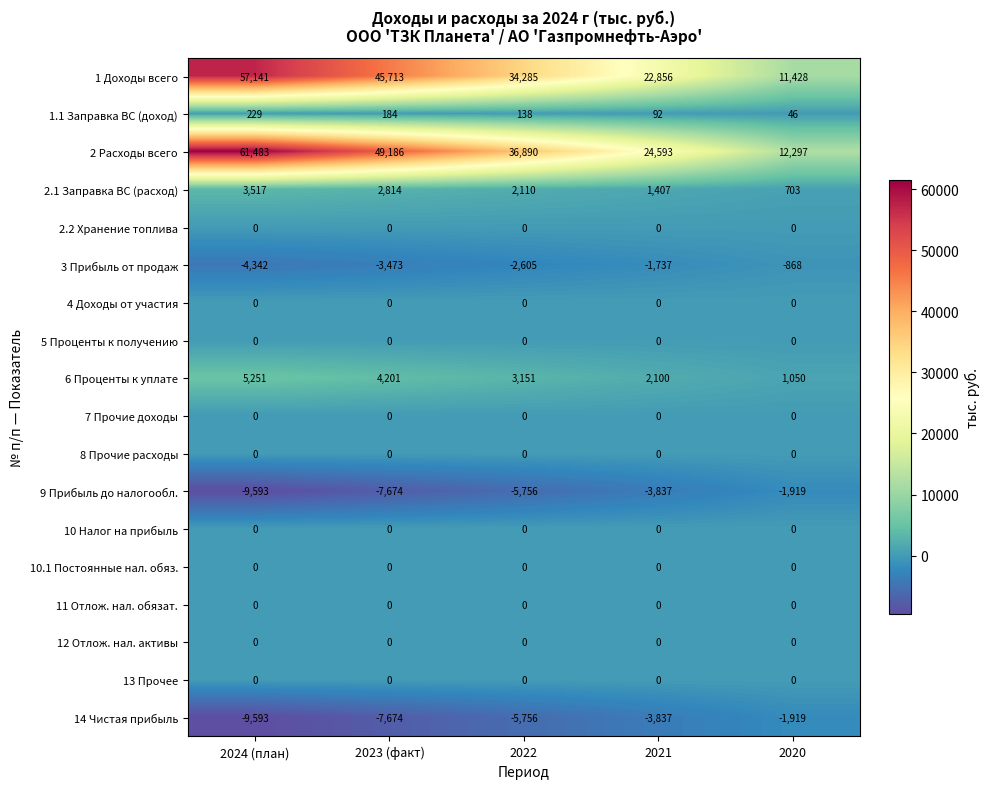

Which series has the largest total across all categories?

2 Расходы всего